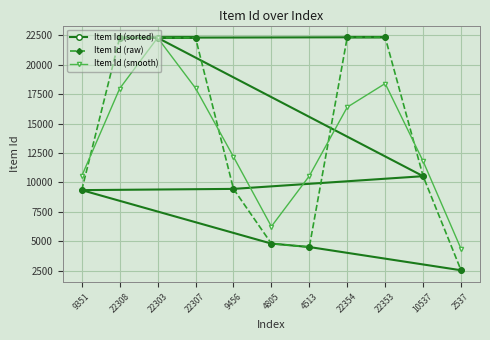

At which label is Item Id (smooth) closest to 13332?

9456